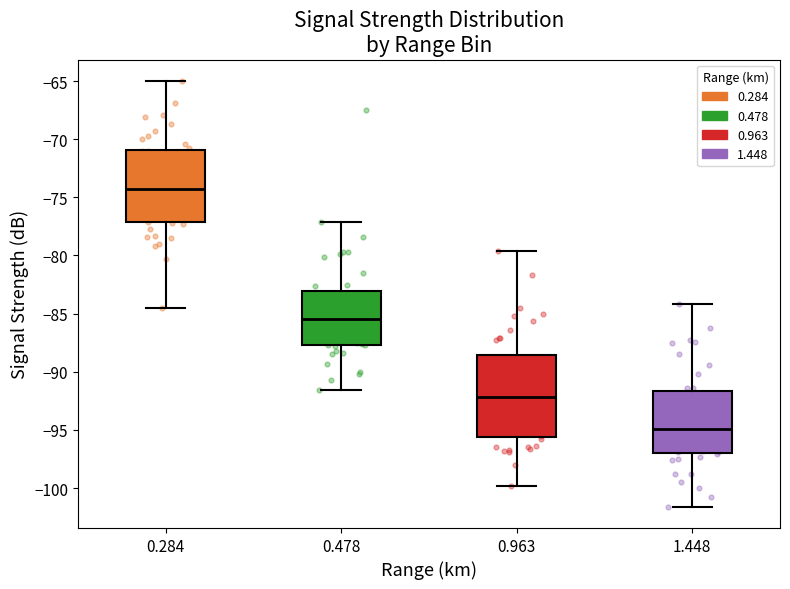

Comparing the boxes themselves (not the whiskers), which one is the tallest?

0.963